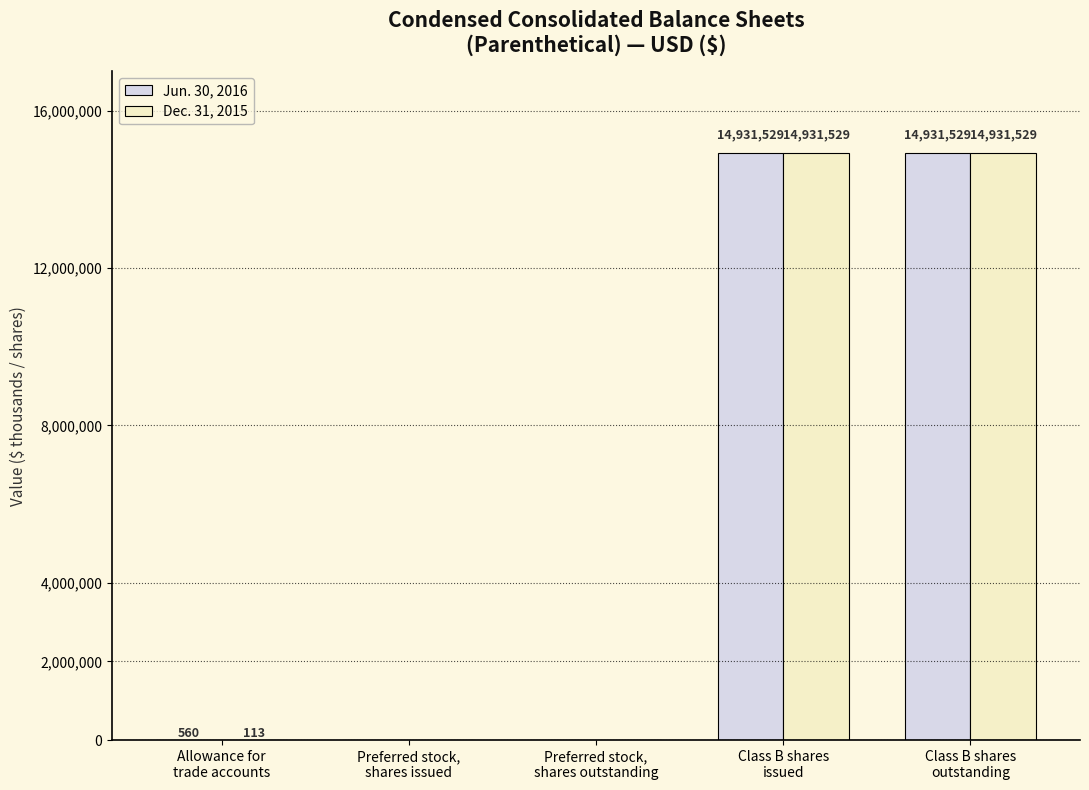

What is the maximum value shown in the chart?

14931529